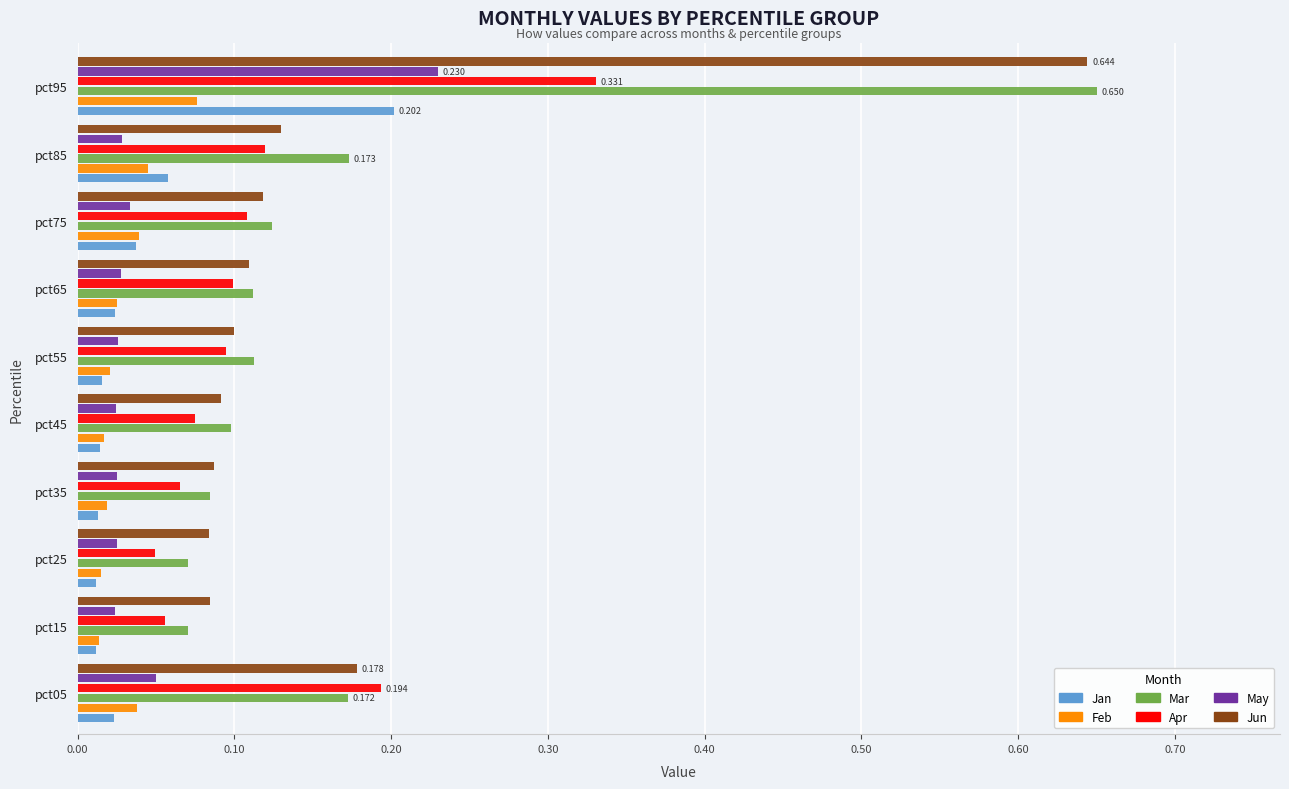

Is the value of Feb at pct45 greater than the value of Jun at pct35?

No